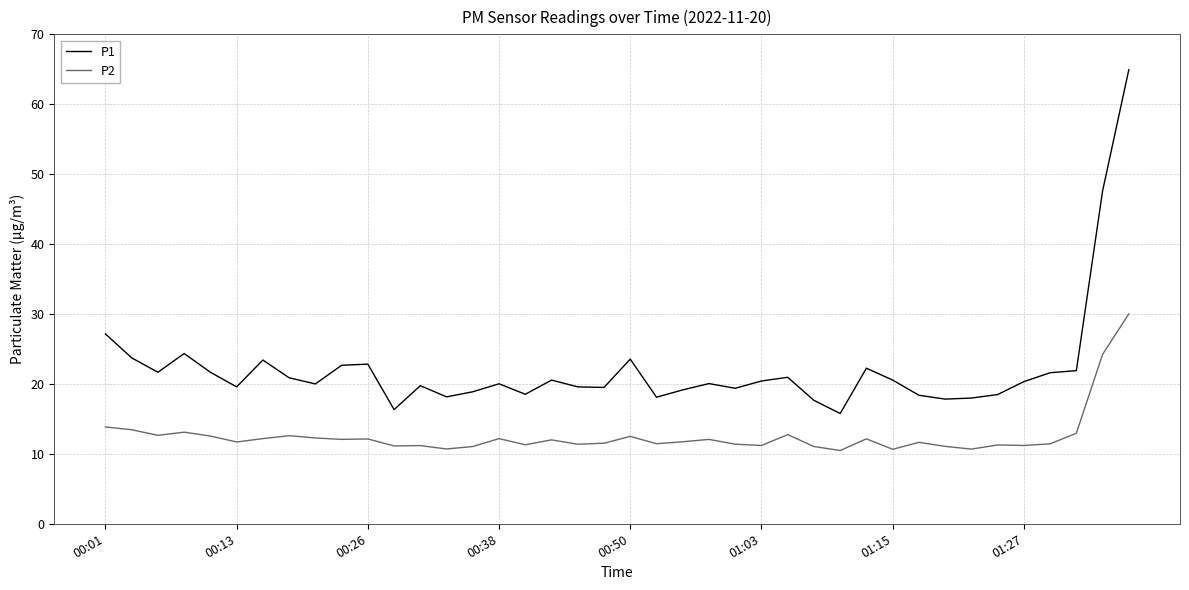

True or false: P2 and P1 intersect in this chart.

False